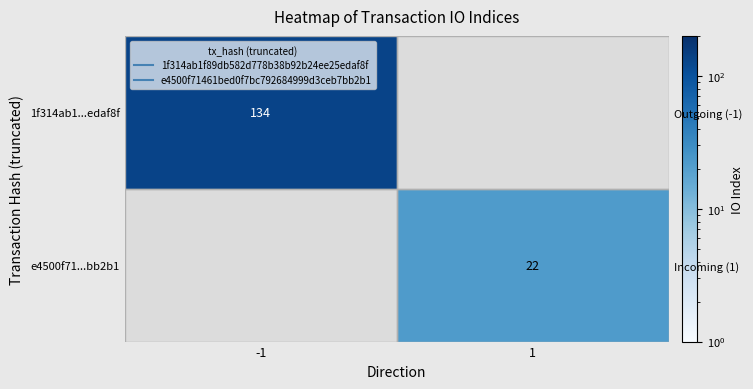

Which has a higher value, 1 or -1?

-1